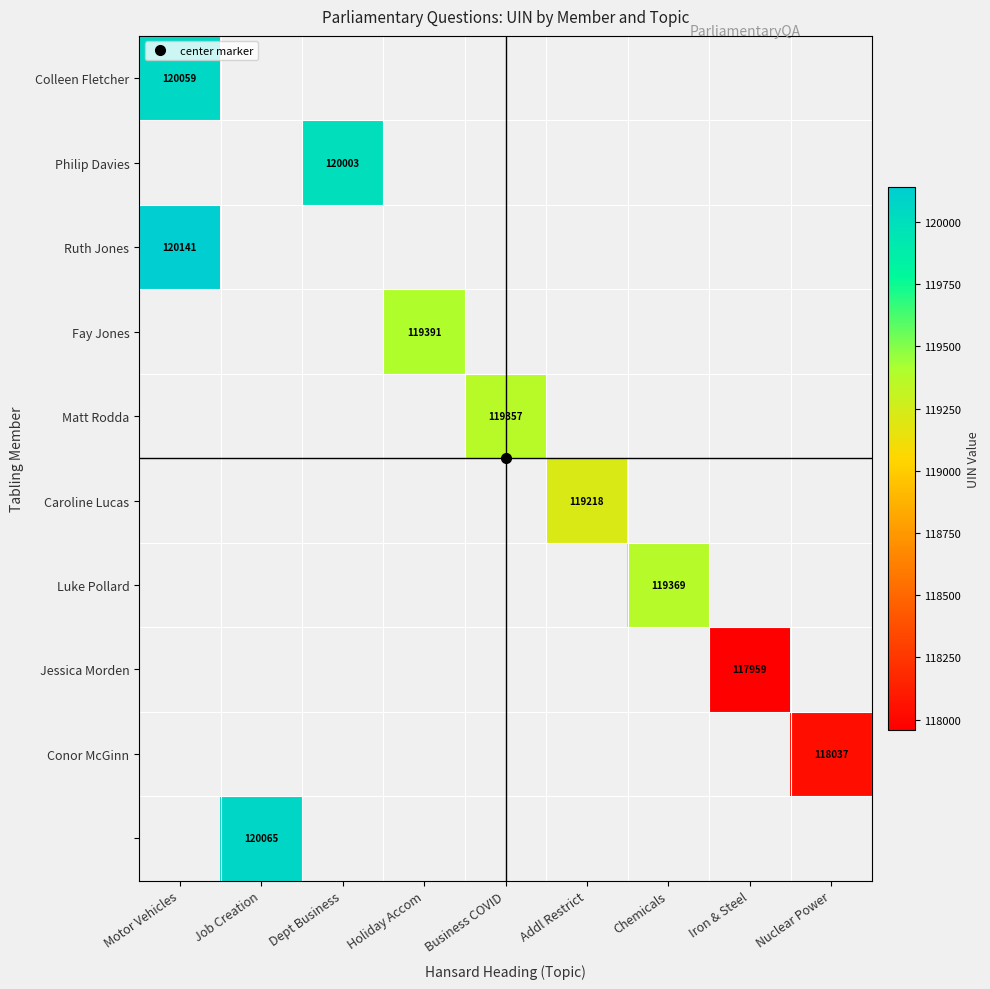

How many data points does each series have?

9